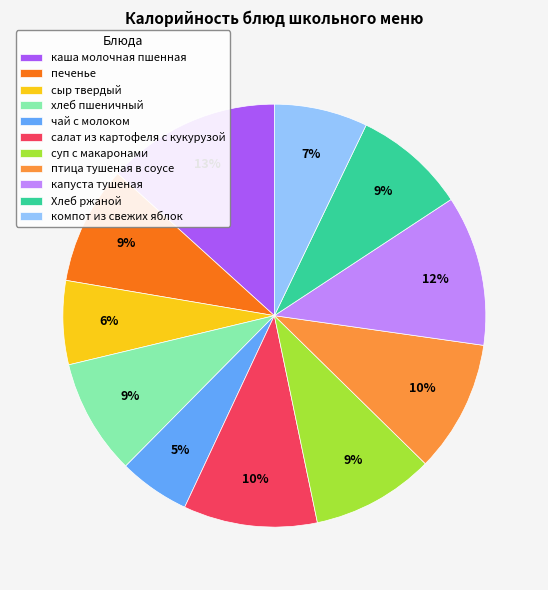

True or false: печенье accounts for 9% of the total.

True